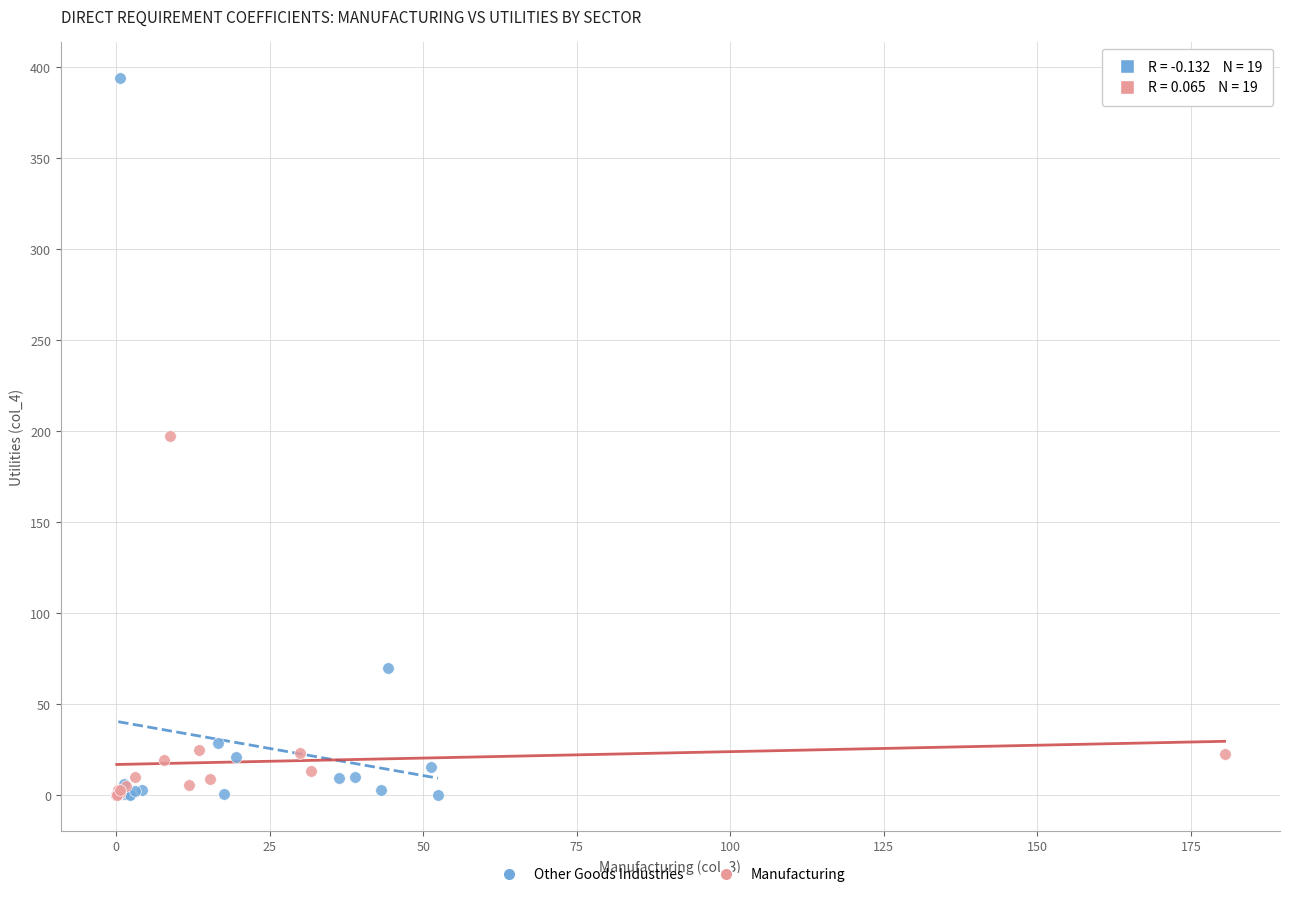

Which series has the widest spread of Y values?

Other Goods Industries